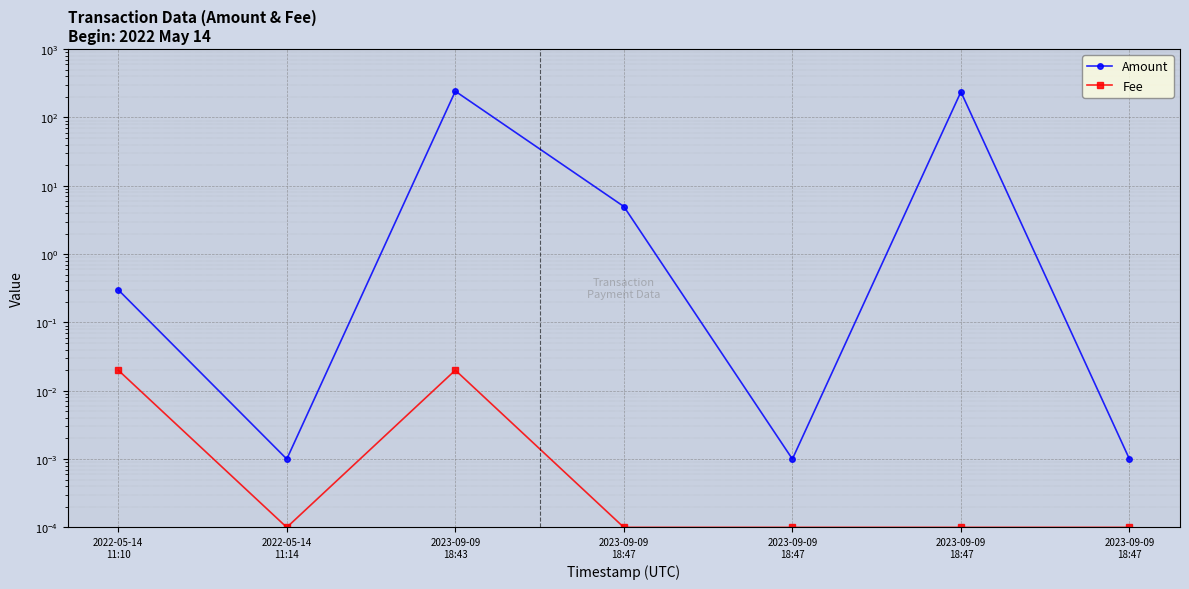

Is this an area chart (filled region under the line)?

No